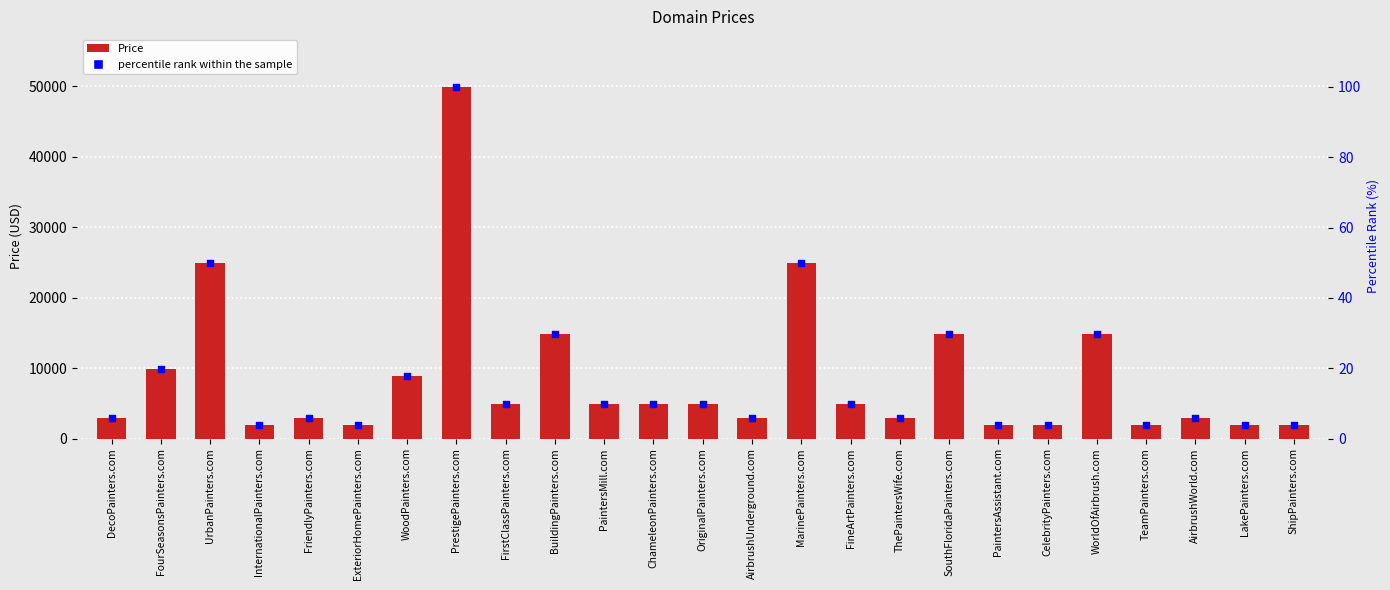

Which series contains the lowest Y value?

percentile rank within the sample